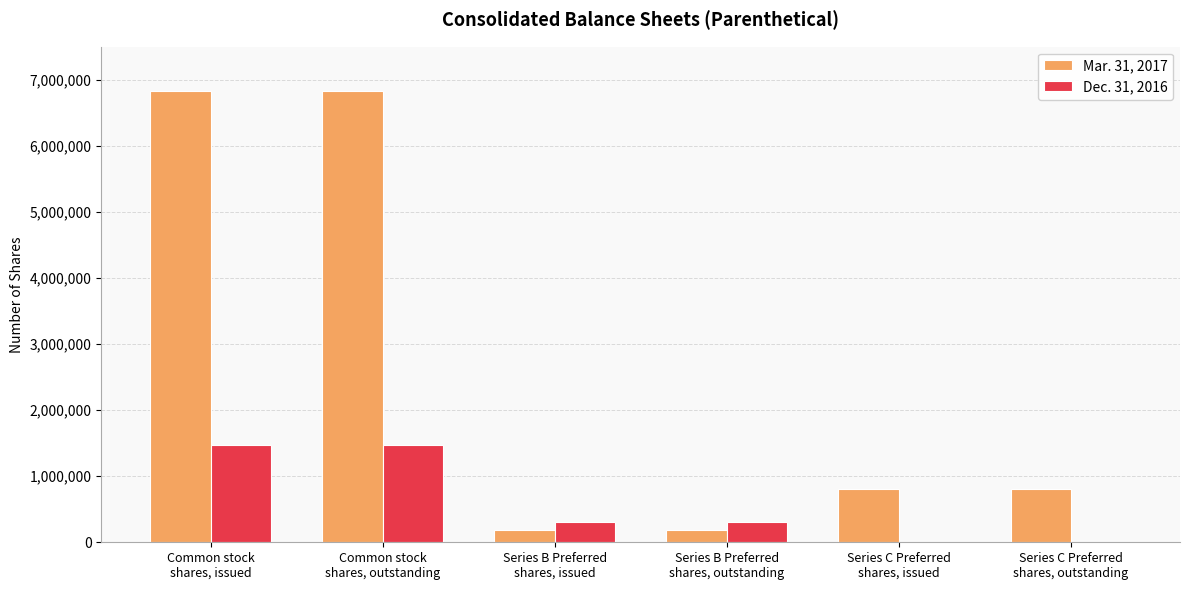

Which series has the largest total across all categories?

Mar. 31, 2017